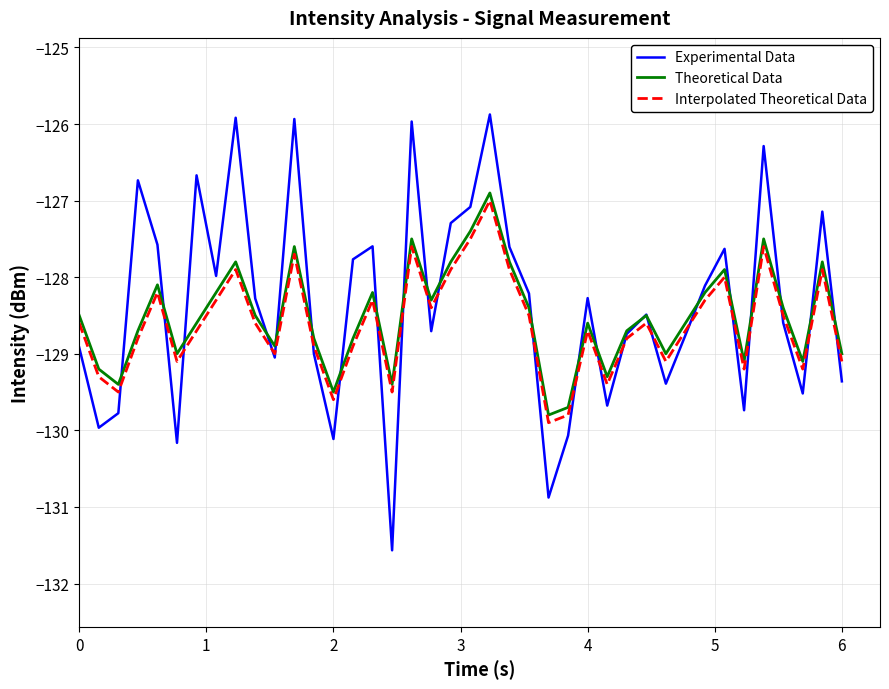

Which series has the widest spread of values?

Experimental Data